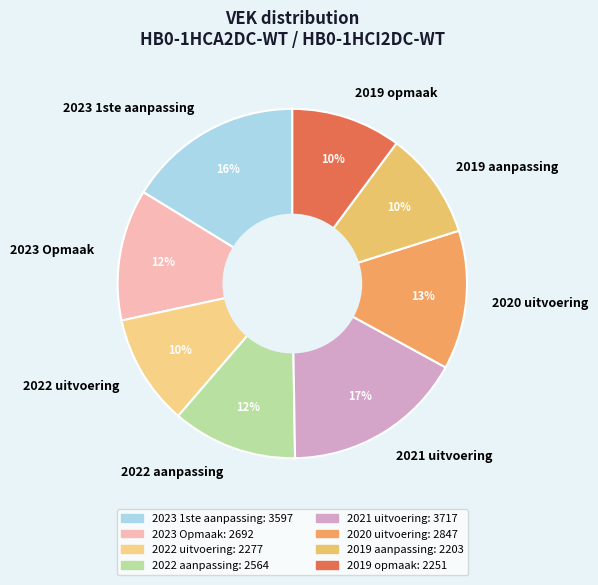

How many segments does this pie chart have?

8